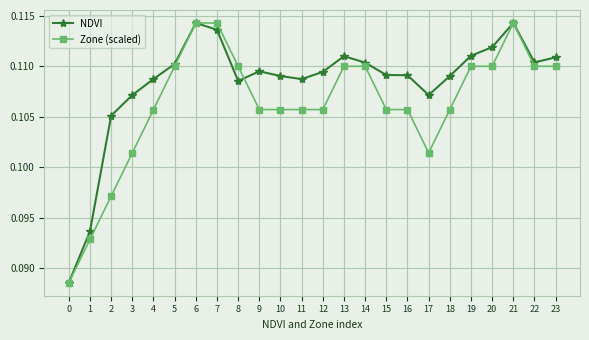

How many categories are shown in the chart?

24